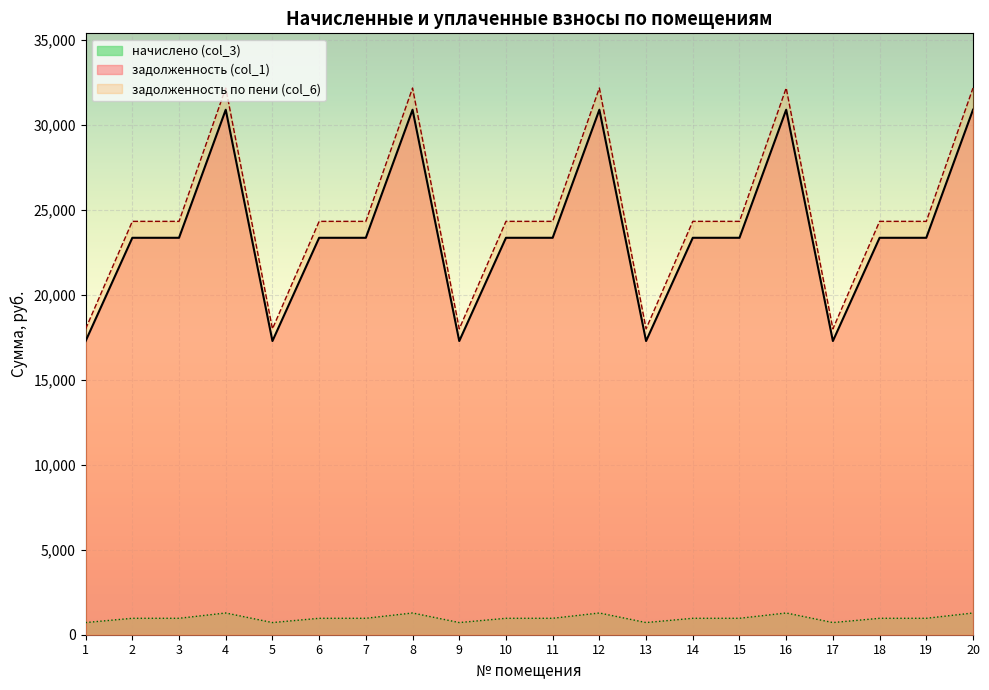

Between 10 and 15, which series saw the biggest shift?

задолженность (col_1)